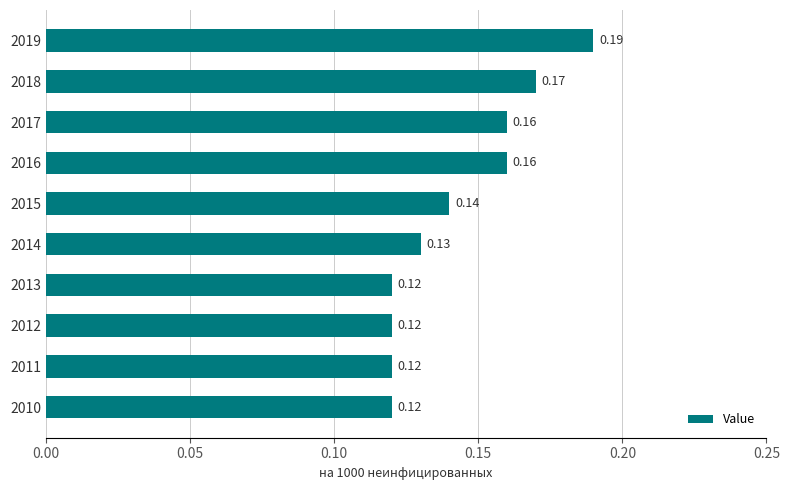

Between 2015 and 2010, which is larger?

2015